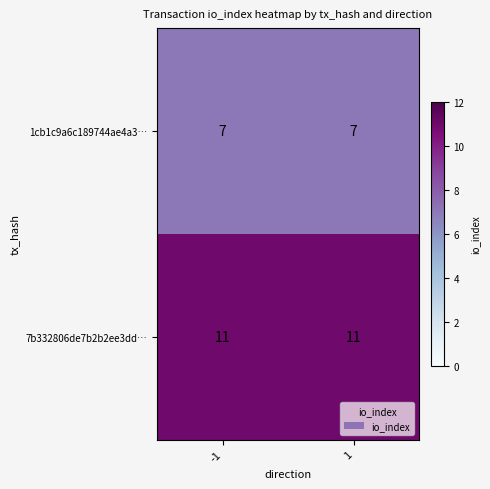

At how many categories does at least one series exceed 10?

2